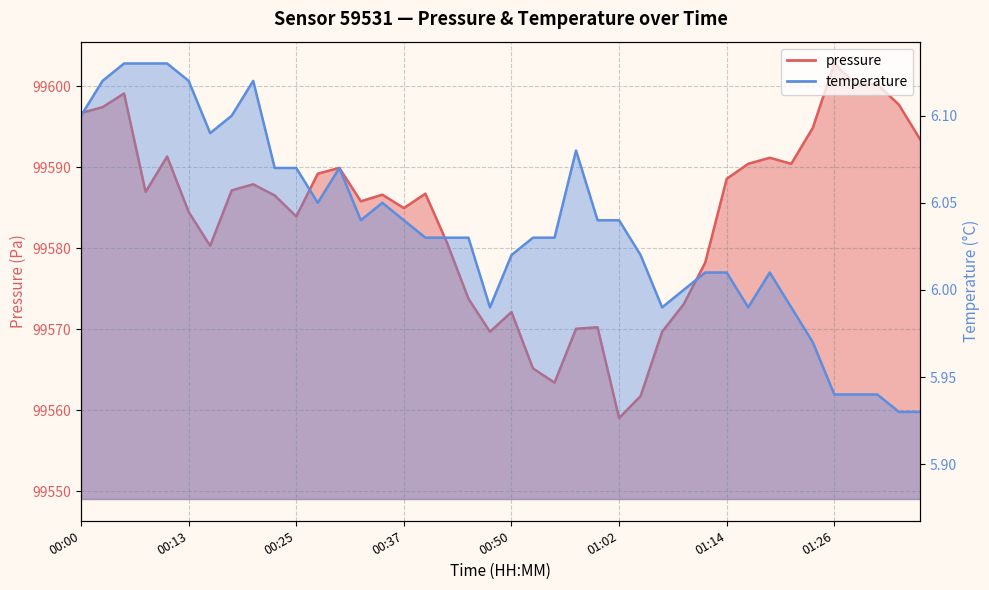

What is the minimum value for temperature?

5.9